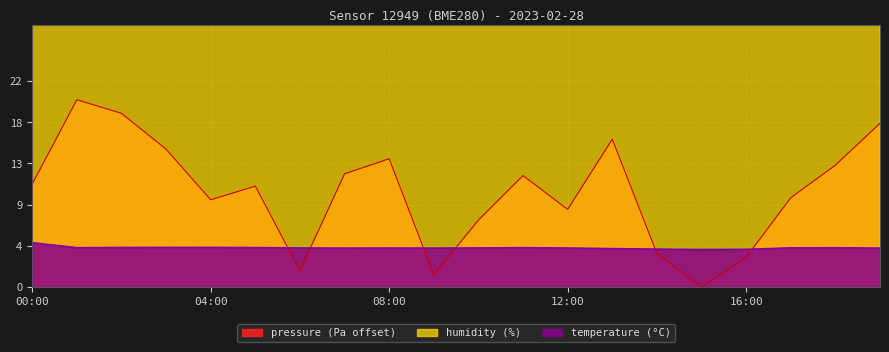

Between 08:00 and 06:00, which is larger?

08:00